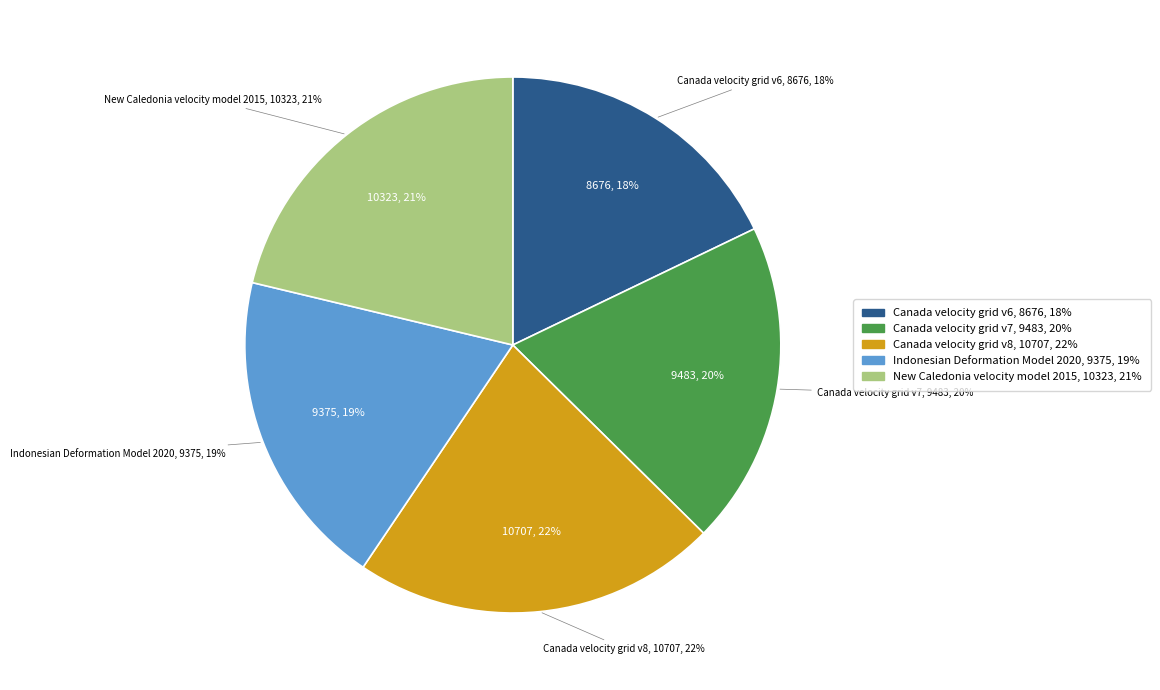

What percentage is the Indonesian Deformation Model 2020 slice, to the nearest percent?

19%